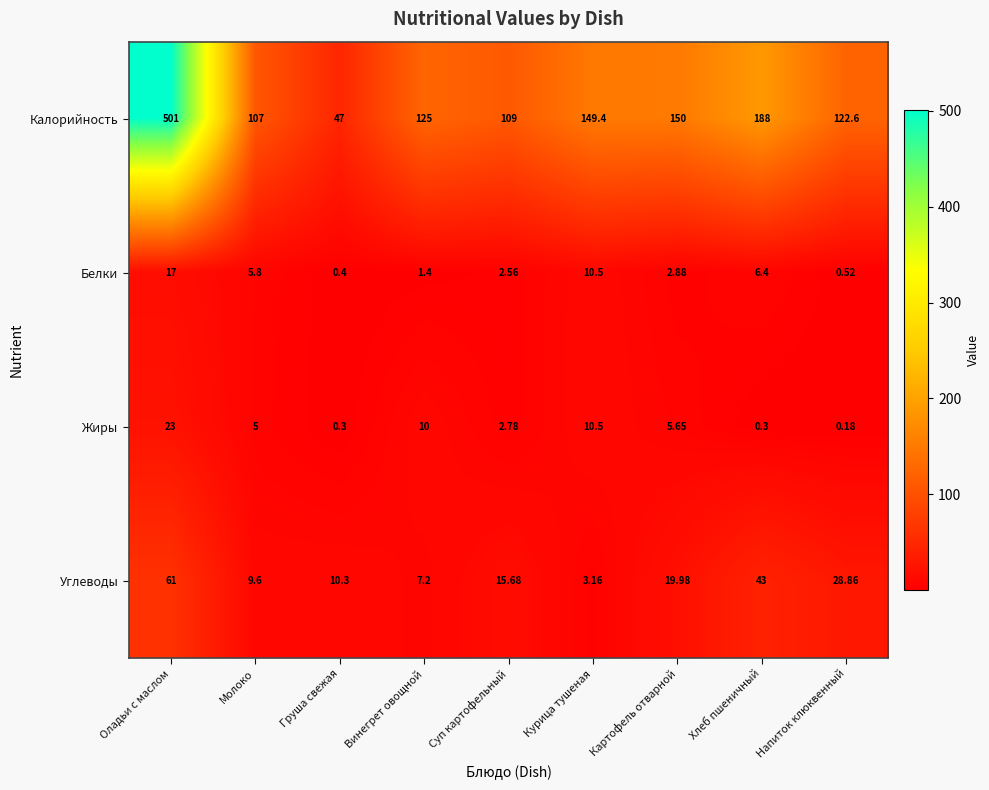

Between Молоко and Суп картофельный, which series saw the biggest shift?

Углеводы